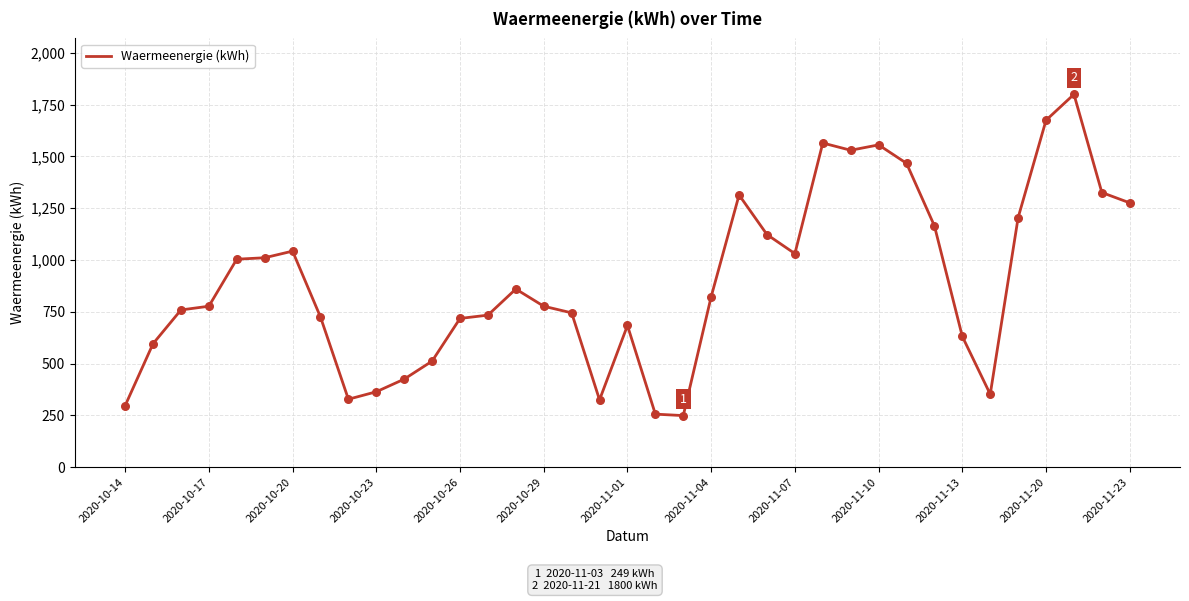

What is the difference between the maximum and minimum values?

1551